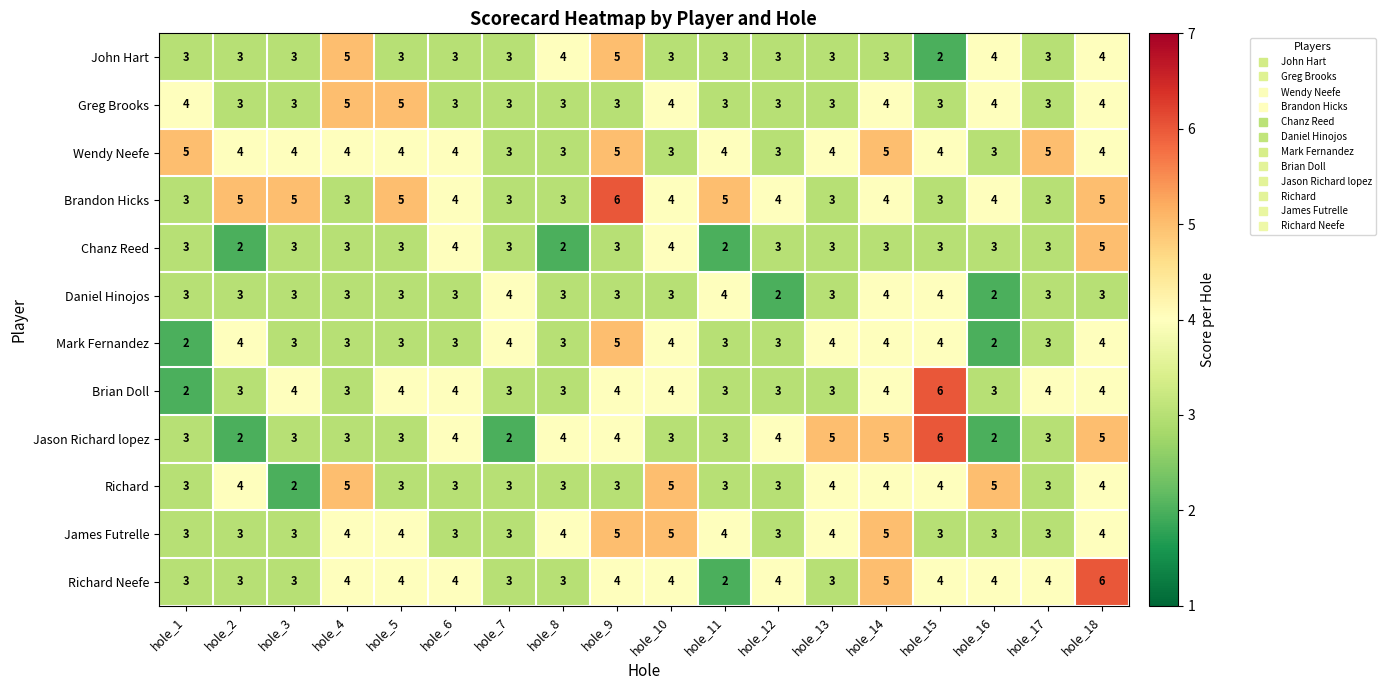

Is it true that Daniel Hinojos equals 3 at hole_5?

True